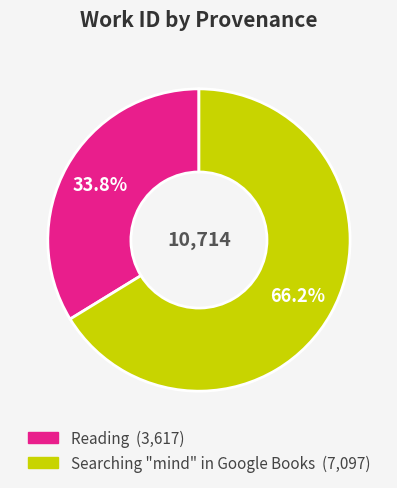

To the nearest percent, what is the difference between the Reading and Searching "mind" in Google Books slice percentages?

32%